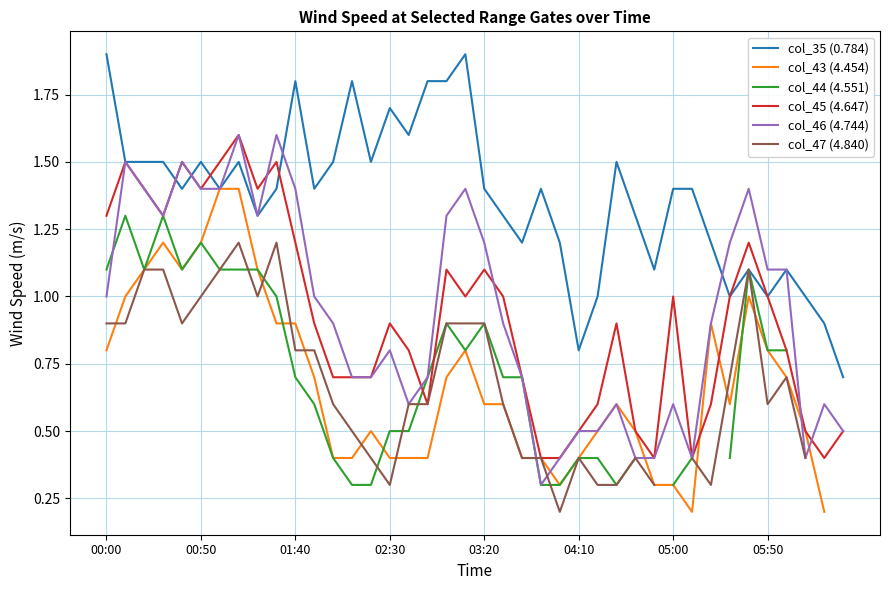

What is the lowest value of the col_46 (4.744) series?

0.3